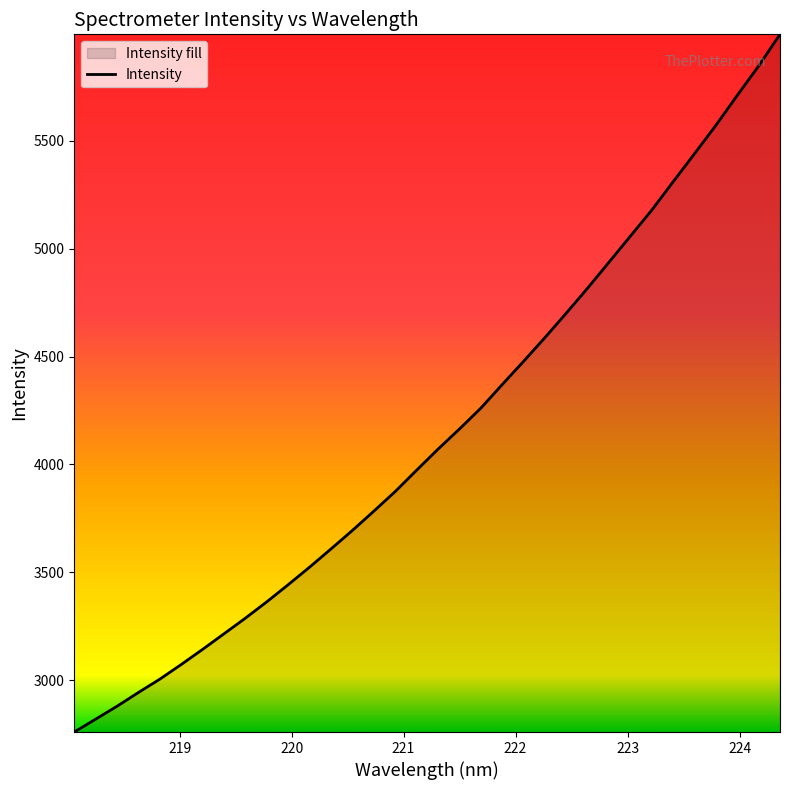

What is the maximum value shown in the chart?

5992.0